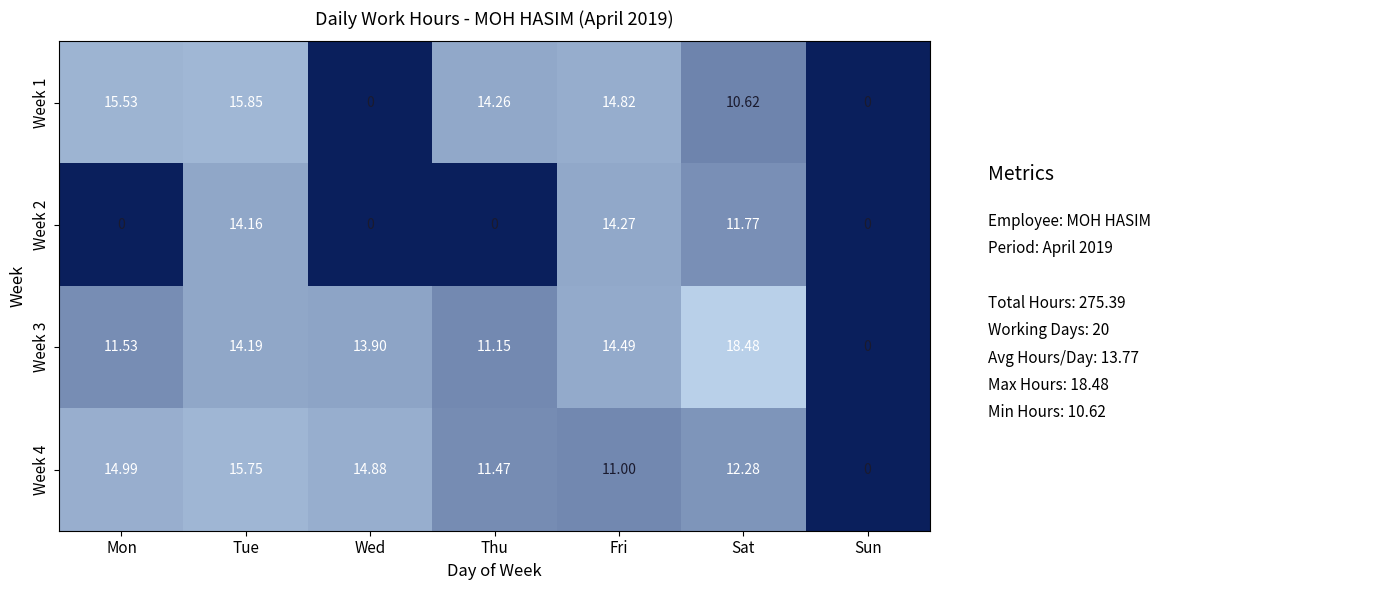

At which label is Week 1 closest to 7?

Sat